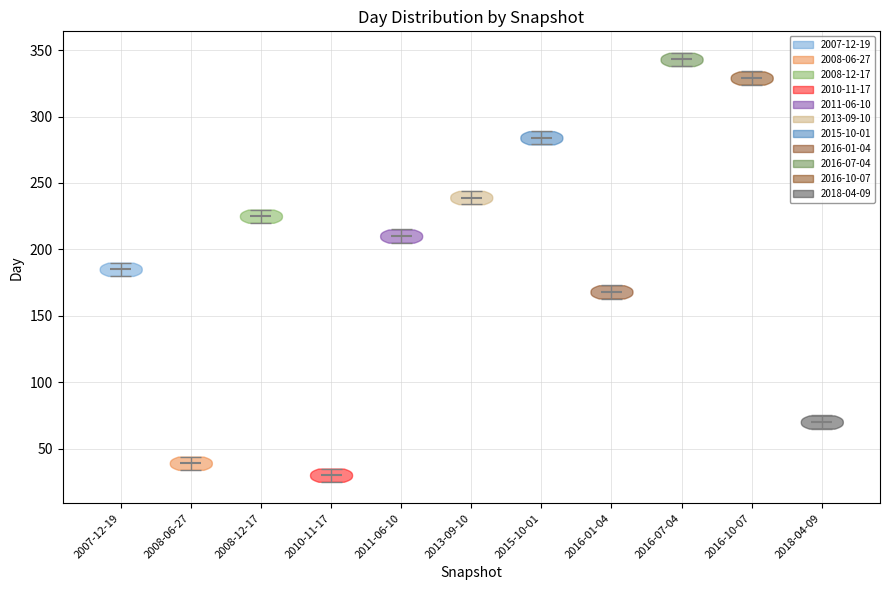

Reading left to right, read every violin against the y-axis: where its median line is, and the lowest and highest points it reaches. The values are not printed on the chart, so give them approximately, as read against the axis.

2007-12-19: median line 185, lowest point 180, highest point 190
2008-06-27: median line 40, lowest point 35, highest point 45
2008-12-17: median line 225, lowest point 220, highest point 230
2010-11-17: median line 30, lowest point 25, highest point 35
2011-06-10: median line 210, lowest point 205, highest point 215
2013-09-10: median line 240, lowest point 235, highest point 245
2015-10-01: median line 285, lowest point 280, highest point 290
2016-01-04: median line 170, lowest point 165, highest point 175
2016-07-04: median line 345, lowest point 340, highest point 350
2016-10-07: median line 330, lowest point 325, highest point 335
2018-04-09: median line 70, lowest point 65, highest point 75